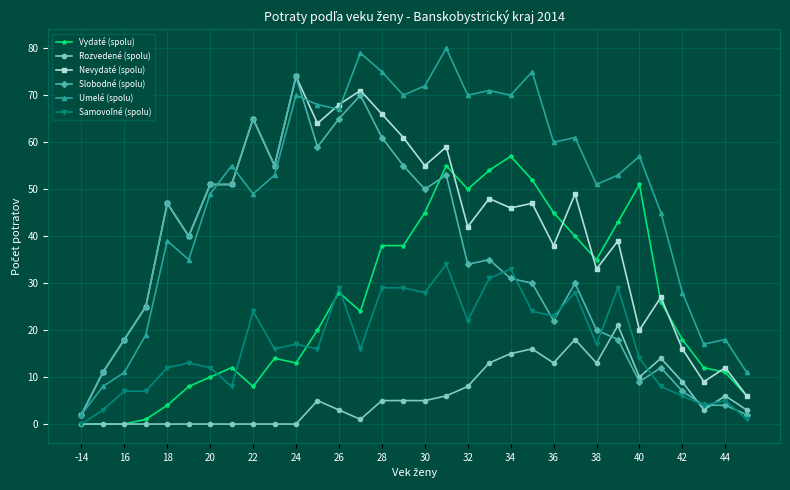

How many distinct data groups are displayed?

6